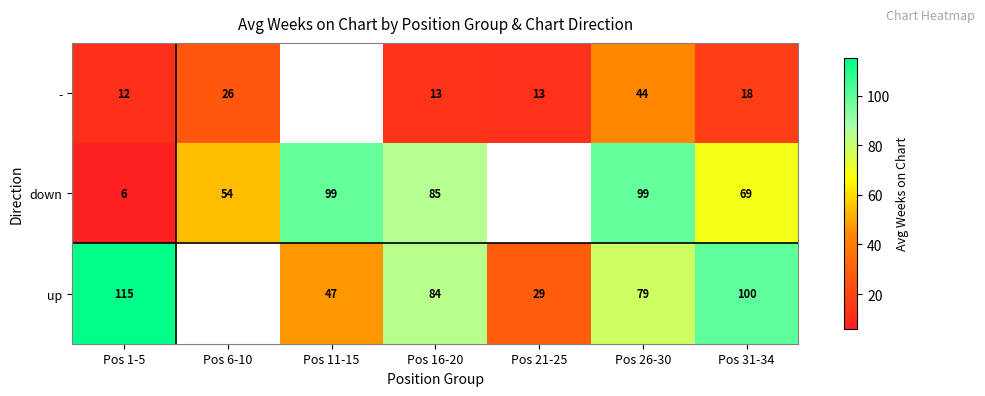

What is the spread (max minus min) of values at Pos 1-5?

109